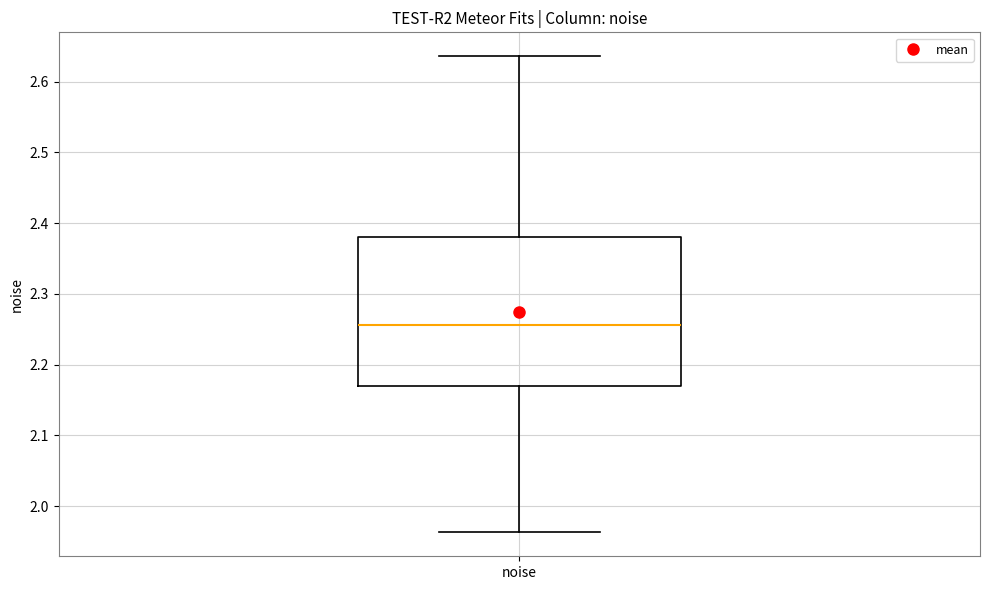

Where is the lower edge of the box for noise on the y-axis? The values are not printed on the chart, so give them approximately, as read against the axis.

2.17